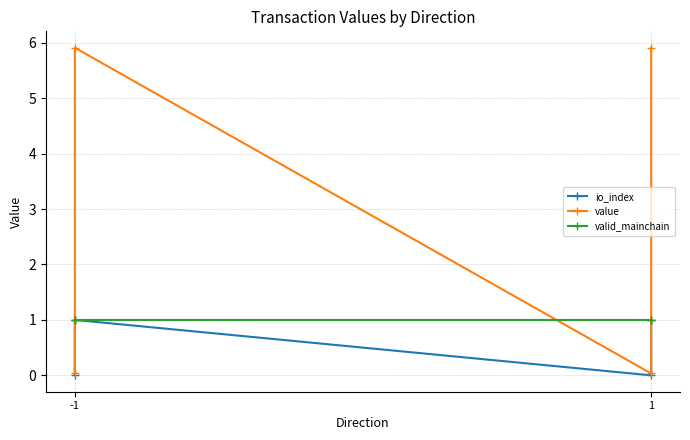

Reading right to left, transcribe all the data shown in this chart.

io_index: 1.0	0.0	1.0	0.0
value: 5.9	0.0	5.9	0.0
valid_mainchain: 1.0	1.0	1.0	1.0